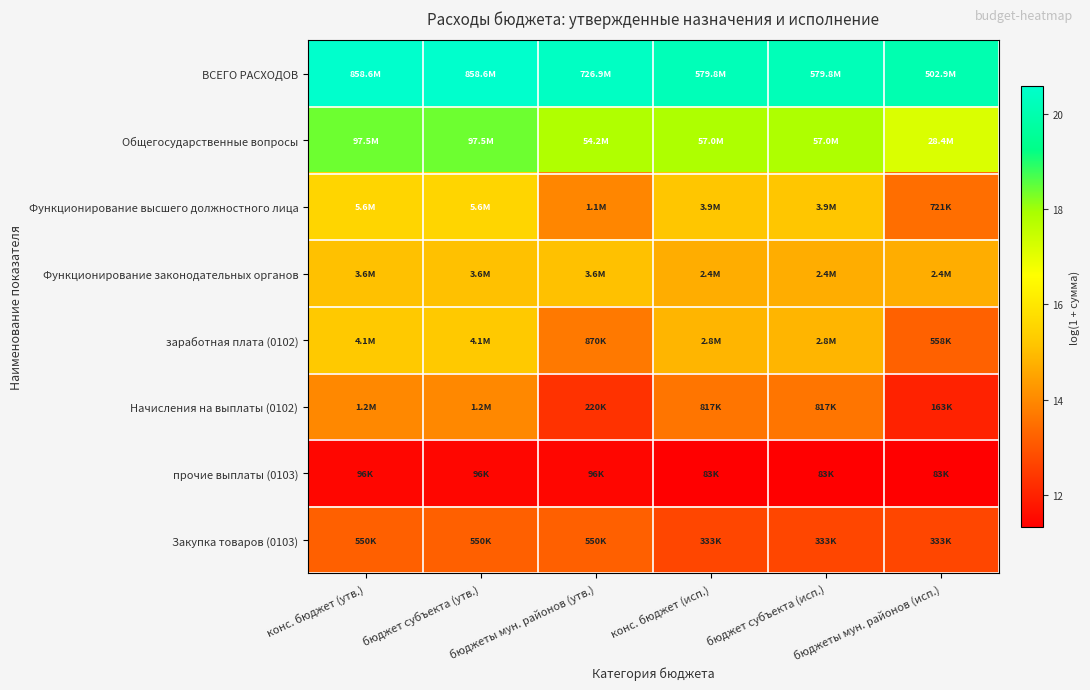

Reading right to left, list all the values displayed in this chart.

ВСЕГО РАСХОДОВ: бюджеты мун. районов (исп.)=20.0	бюджет субъекта (исп.)=20.2	конс. бюджет (исп.)=20.2	бюджеты мун. районов (утв.)=20.4	бюджет субъекта (утв.)=20.6	конс. бюджет (утв.)=20.6
Общегосударственные вопросы: бюджеты мун. районов (исп.)=17.2	бюджет субъекта (исп.)=17.9	конс. бюджет (исп.)=17.9	бюджеты мун. районов (утв.)=17.8	бюджет субъекта (утв.)=18.4	конс. бюджет (утв.)=18.4
Функционирование высшего должностного лица: бюджеты мун. районов (исп.)=13.5	бюджет субъекта (исп.)=15.2	конс. бюджет (исп.)=15.2	бюджеты мун. районов (утв.)=13.9	бюджет субъекта (утв.)=15.5	конс. бюджет (утв.)=15.5
Функционирование законодательных органов: бюджеты мун. районов (исп.)=14.7	бюджет субъекта (исп.)=14.7	конс. бюджет (исп.)=14.7	бюджеты мун. районов (утв.)=15.1	бюджет субъекта (утв.)=15.1	конс. бюджет (утв.)=15.1
заработная плата (0102): бюджеты мун. районов (исп.)=13.2	бюджет субъекта (исп.)=14.8	конс. бюджет (исп.)=14.8	бюджеты мун. районов (утв.)=13.7	бюджет субъекта (утв.)=15.2	конс. бюджет (утв.)=15.2
Начисления на выплаты (0102): бюджеты мун. районов (исп.)=12.0	бюджет субъекта (исп.)=13.6	конс. бюджет (исп.)=13.6	бюджеты мун. районов (утв.)=12.3	бюджет субъекта (утв.)=14.0	конс. бюджет (утв.)=14.0
прочие выплаты (0103): бюджеты мун. районов (исп.)=11.3	бюджет субъекта (исп.)=11.3	конс. бюджет (исп.)=11.3	бюджеты мун. районов (утв.)=11.5	бюджет субъекта (утв.)=11.5	конс. бюджет (утв.)=11.5
Закупка товаров (0103): бюджеты мун. районов (исп.)=12.7	бюджет субъекта (исп.)=12.7	конс. бюджет (исп.)=12.7	бюджеты мун. районов (утв.)=13.2	бюджет субъекта (утв.)=13.2	конс. бюджет (утв.)=13.2